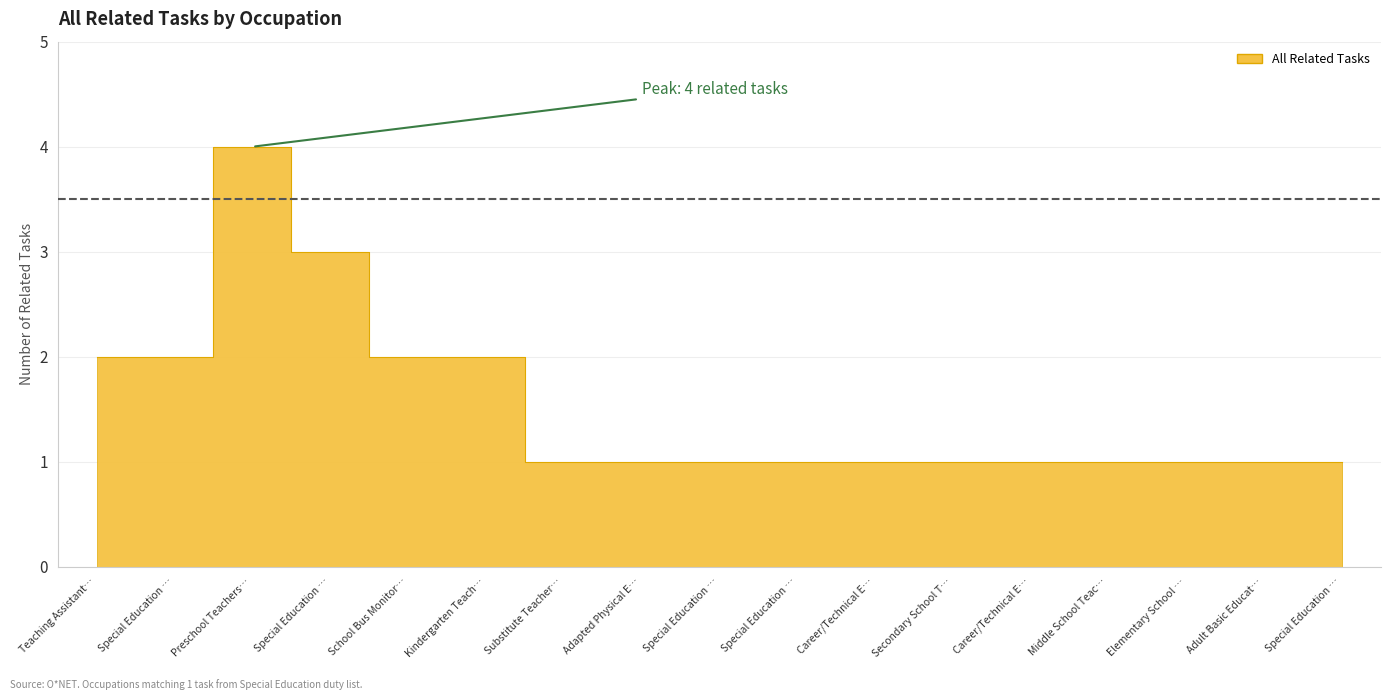

How many lines are shown in the chart?

1